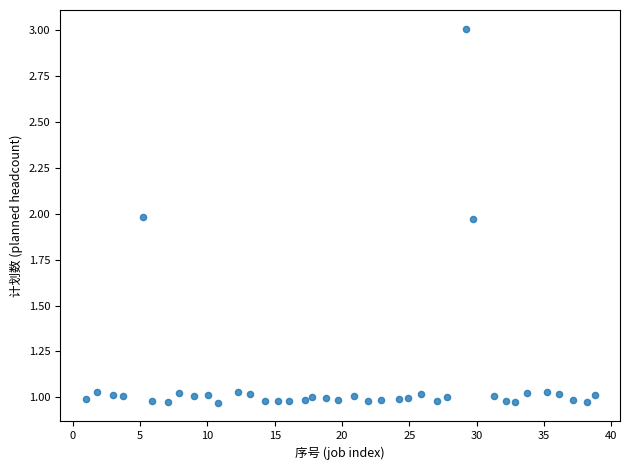

What is the range of X values (max minus min)?

37.8